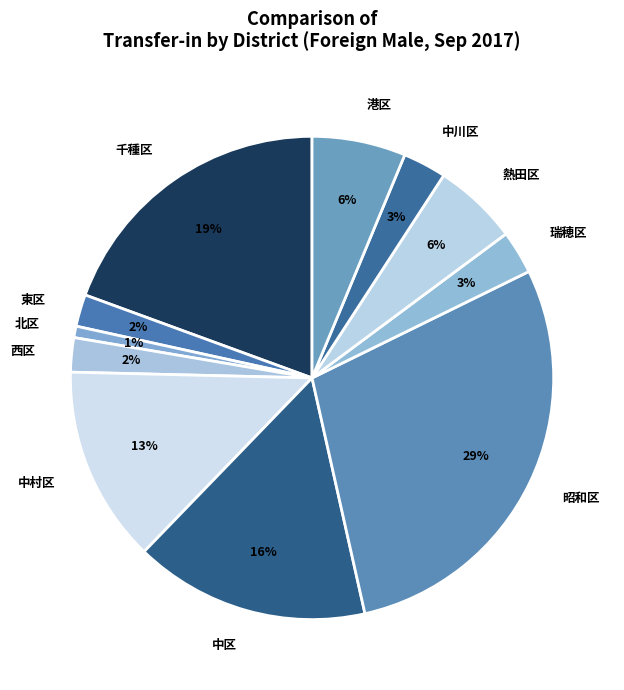

To the nearest percent, what is the combined percentage of 東区 and 昭和区?

31%